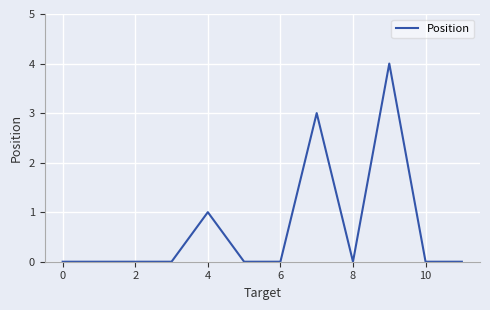

What is the difference between the maximum and minimum values?

4